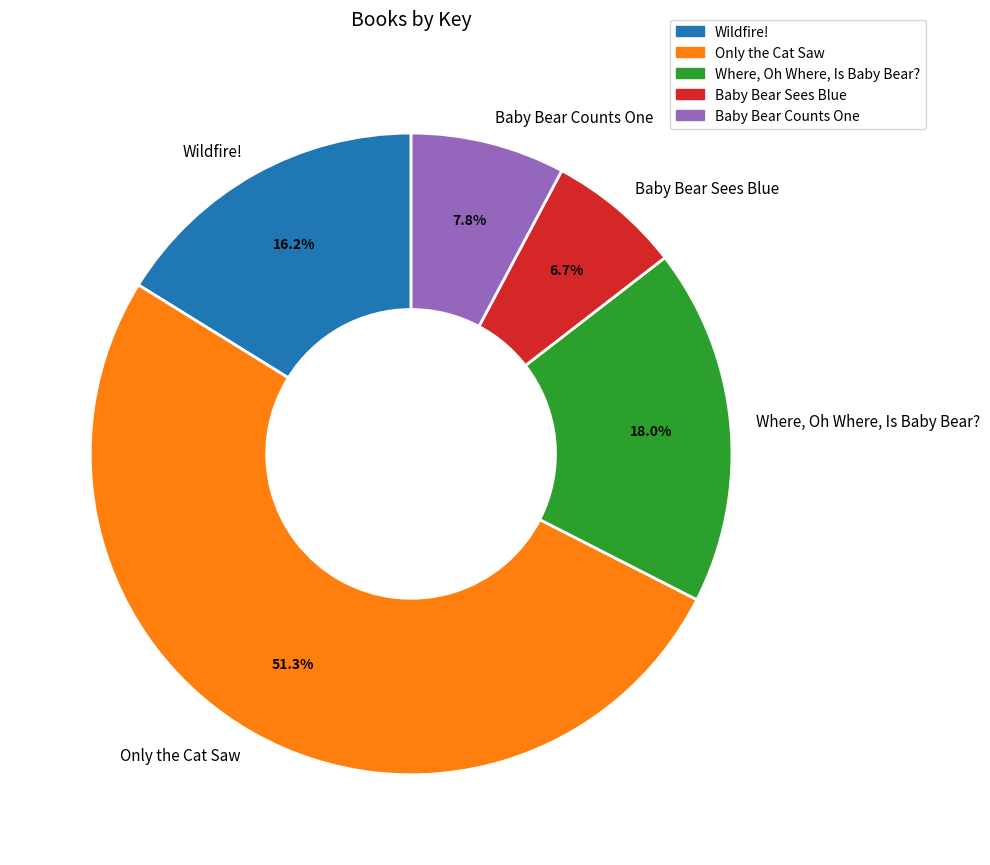

Rank the categories by value from lowest to highest.

Baby Bear Sees Blue, Baby Bear Counts One, Wildfire!, Where, Oh Where, Is Baby Bear?, Only the Cat Saw